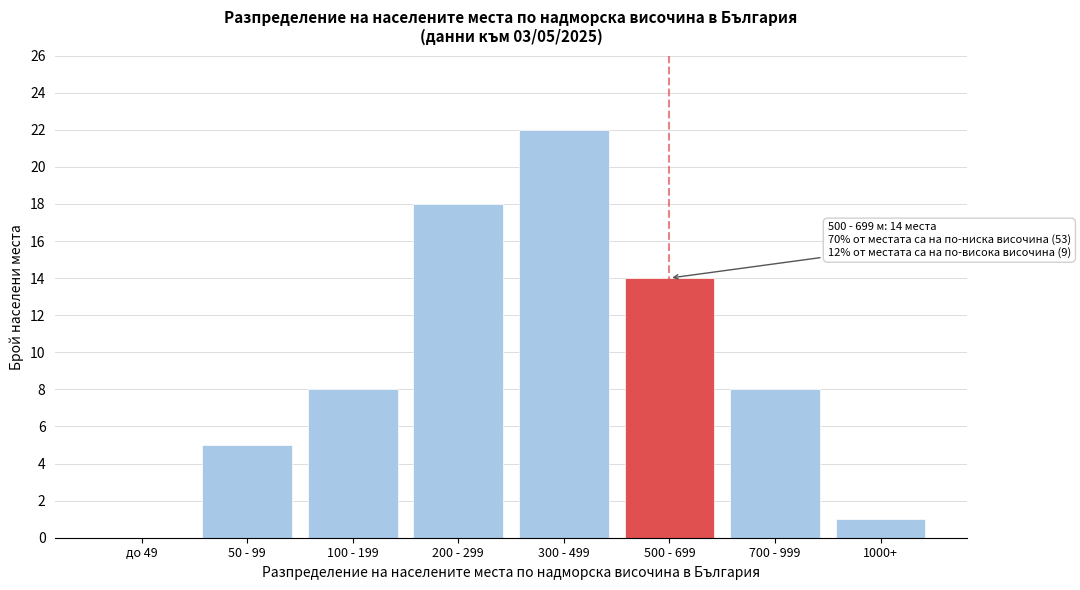

Reading right to left, list all the values displayed in this chart.

1000+=1	700 - 999=8	500 - 699=14	300 - 499=22	200 - 299=18	100 - 199=8	50 - 99=5	до 49=0